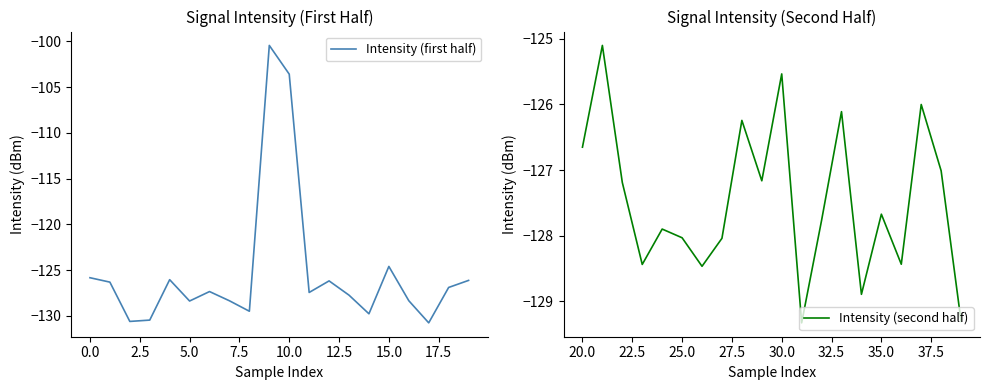

True or false: Intensity (second half) has a value of -127.7 at 35.0.

True